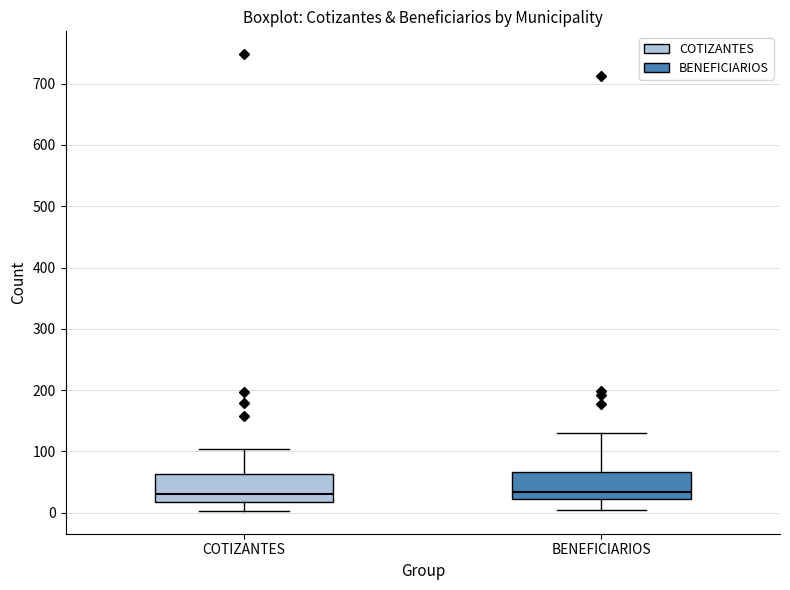

Where is the upper edge of the box for COTIZANTES on the y-axis? The values are not printed on the chart, so give them approximately, as read against the axis.

60